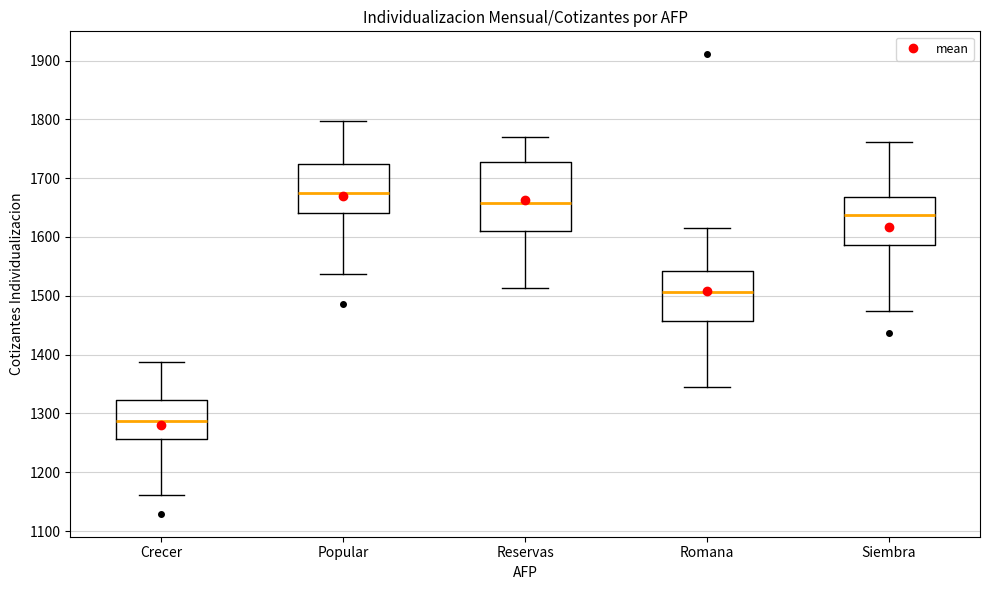

Which box's median line is the highest?

Popular